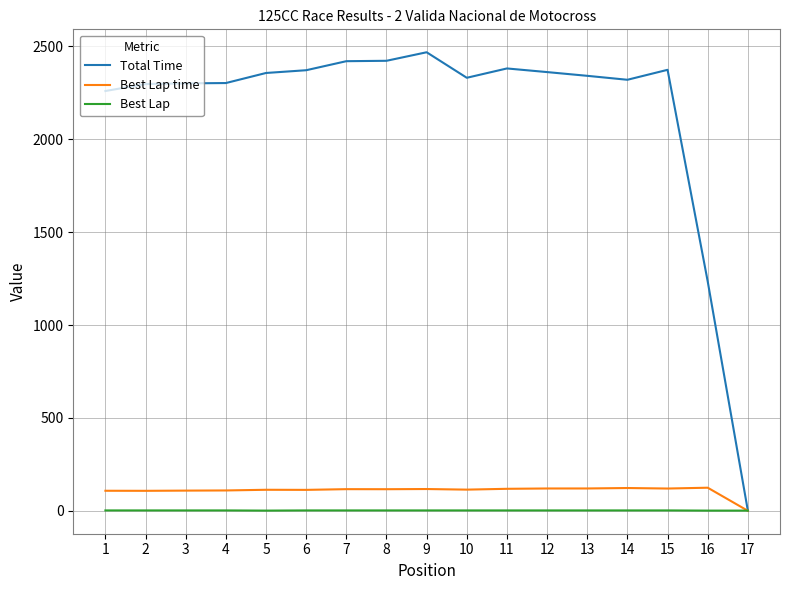

Which series has the widest spread of values?

Total Time